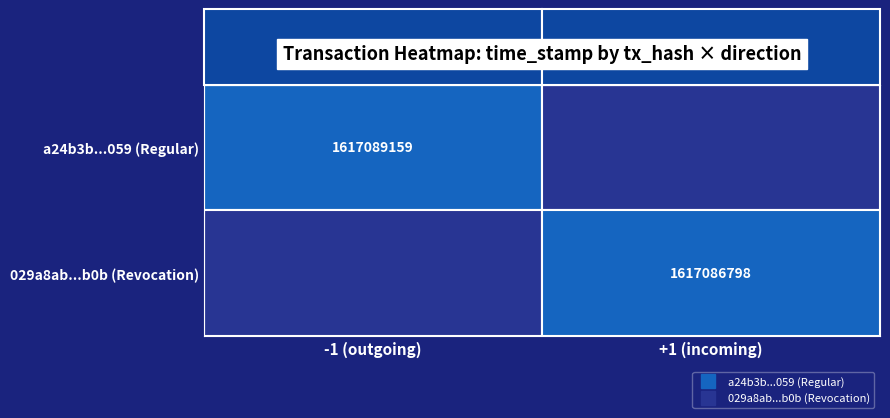

Which category has the lowest value in the 029a8ab...b0b (Revocation) series?

-1 (outgoing)